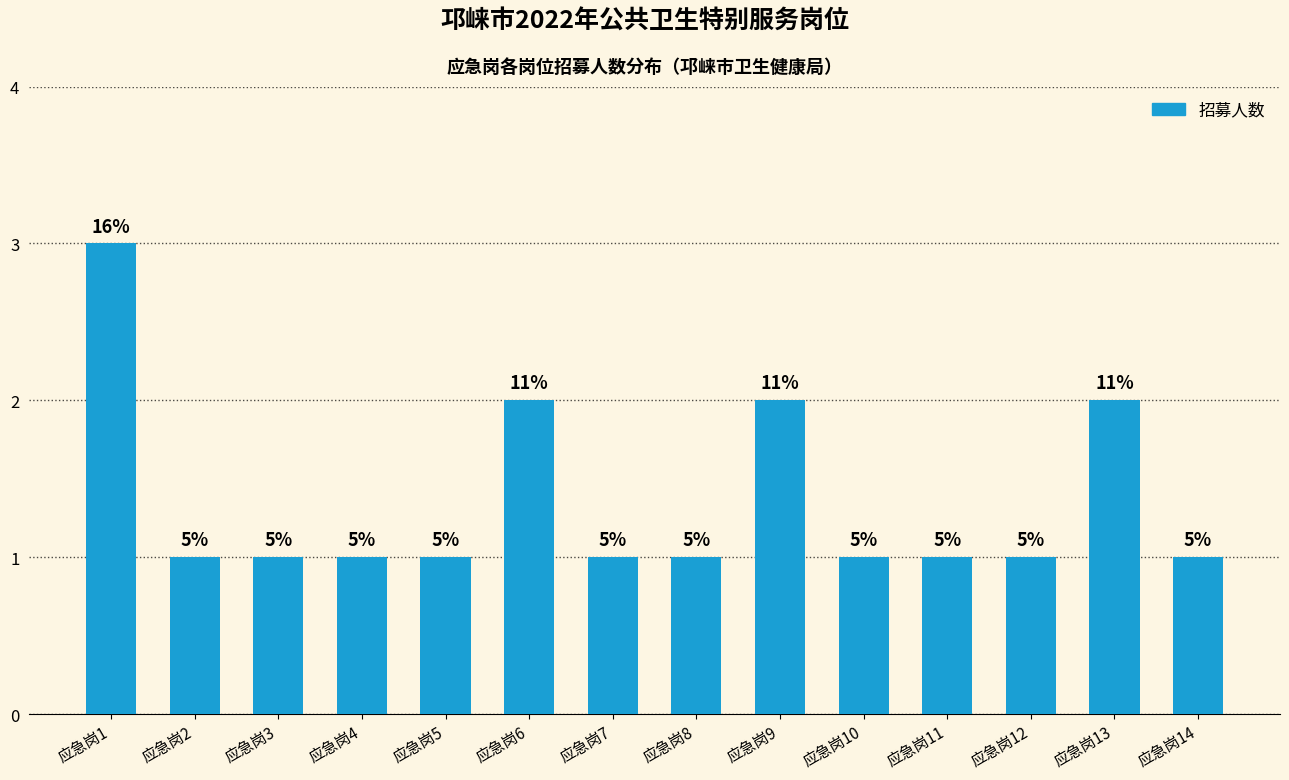

How many bars are there in total?

14